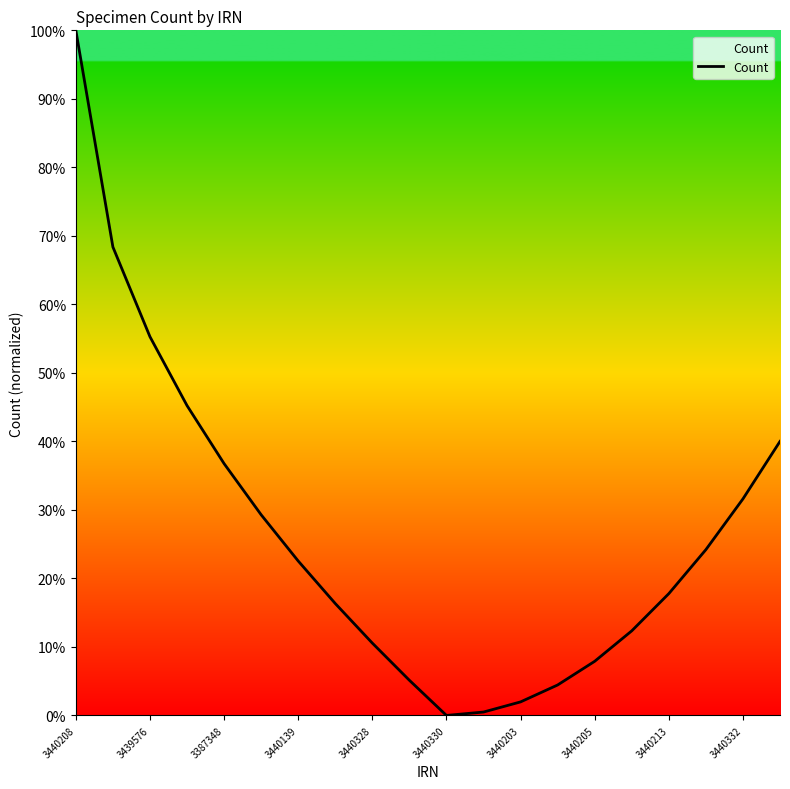

Does the chart display data point markers on the line(s)?

No